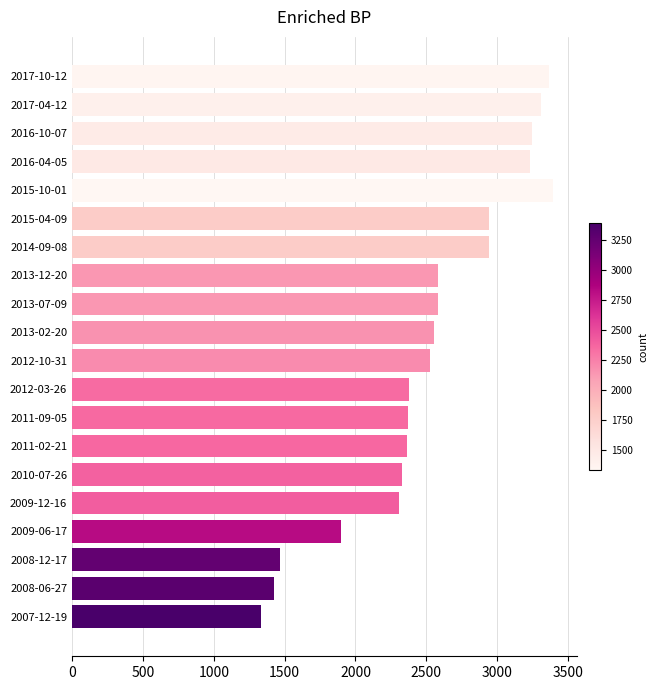

Does the chart contain any negative values?

No